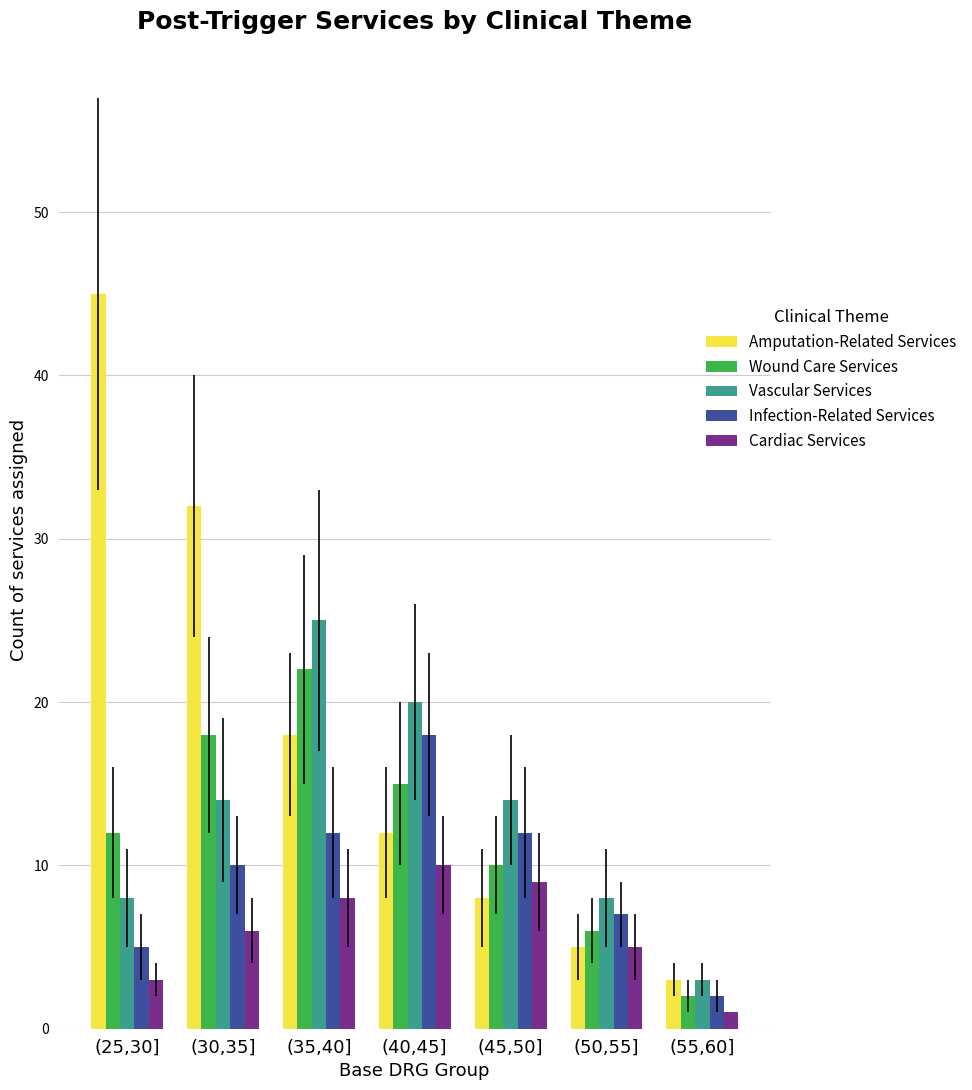

What is the label of the 7th bar from the right?

(25,30]